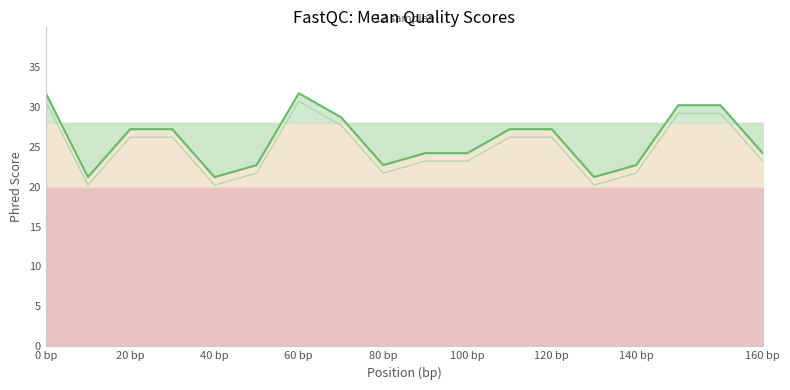

At how many categories does at least one series exceed 29?

4